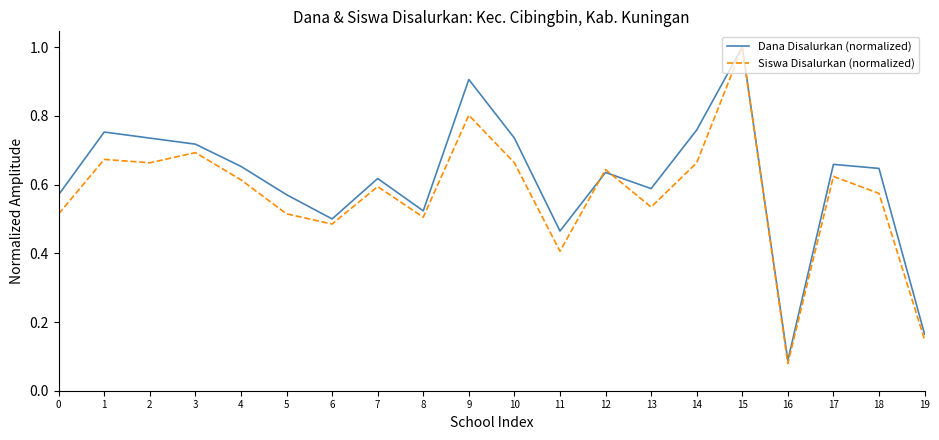

Rank the series at 3 from highest to lowest value.

Dana Disalurkan (normalized), Siswa Disalurkan (normalized)